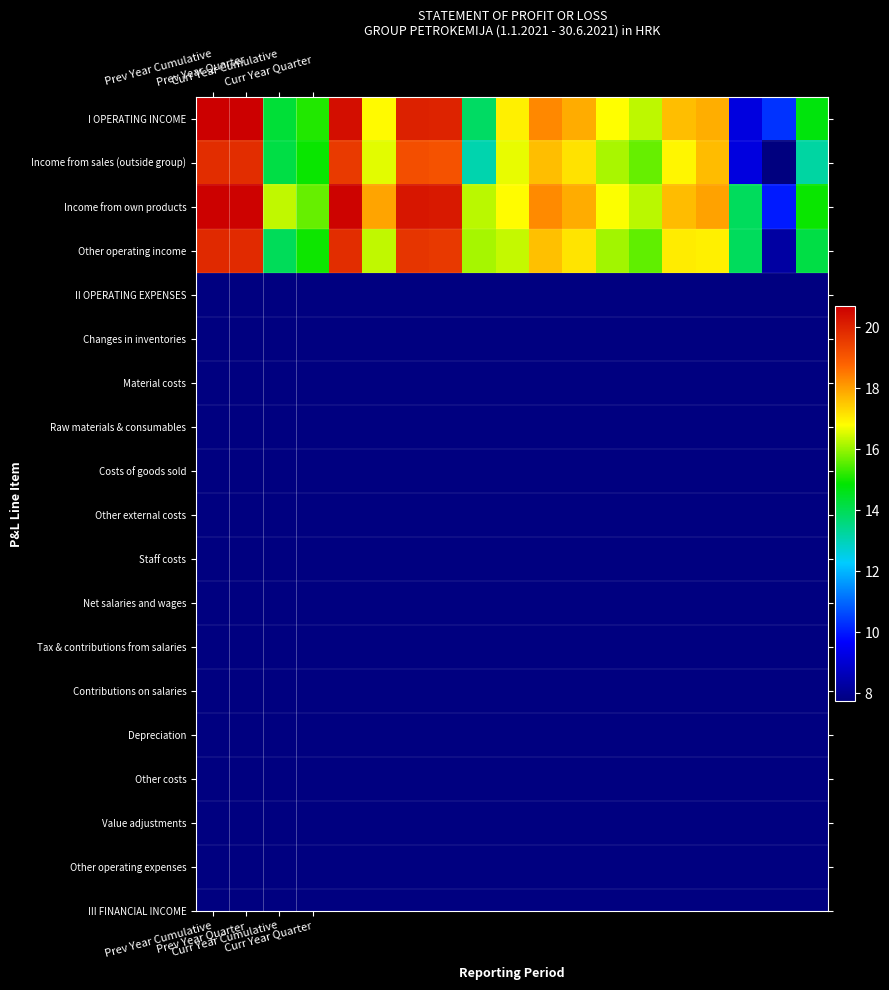

List the series in order of their peak value, lowest first.

Income from sales (outside group), Other operating income, Income from own products, I OPERATING INCOME